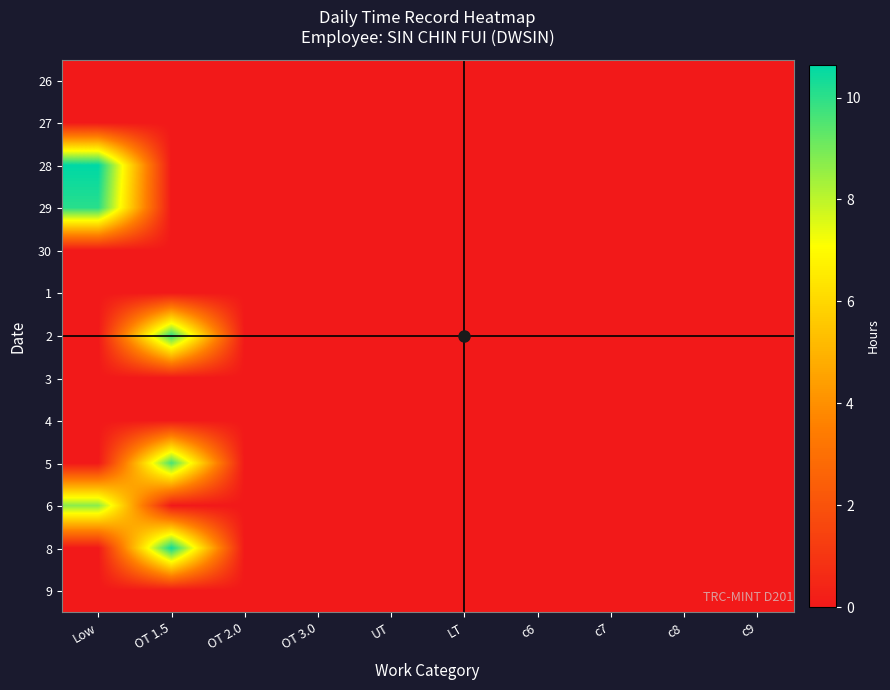

At OT 2.0, list the series in order from largest to smallest.

26, 27, 28, 29, 30, 1, 2, 3, 4, 5, 6, 8, 9